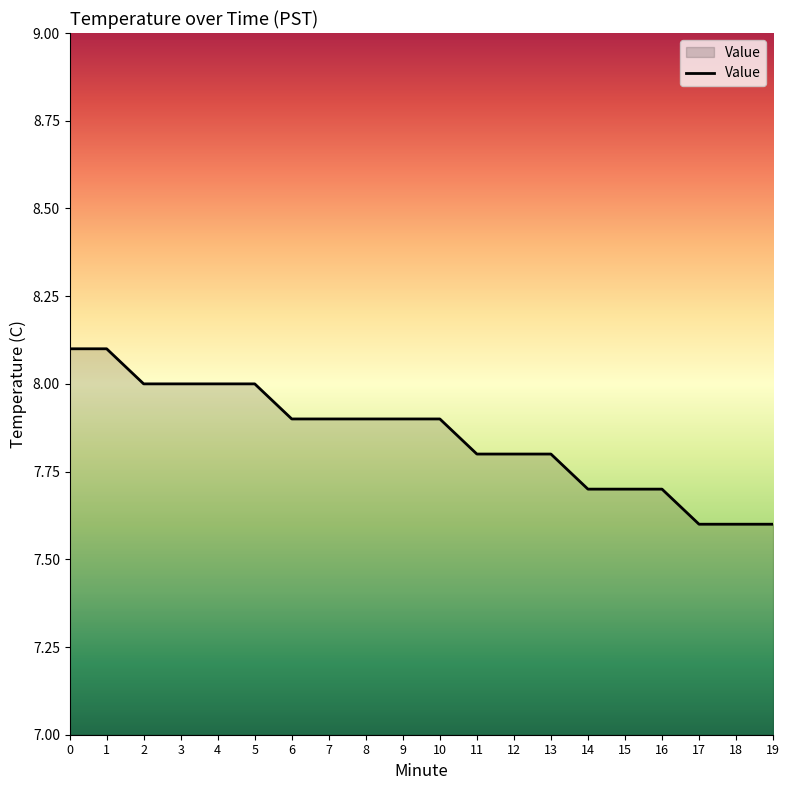

How many lines are shown in the chart?

1